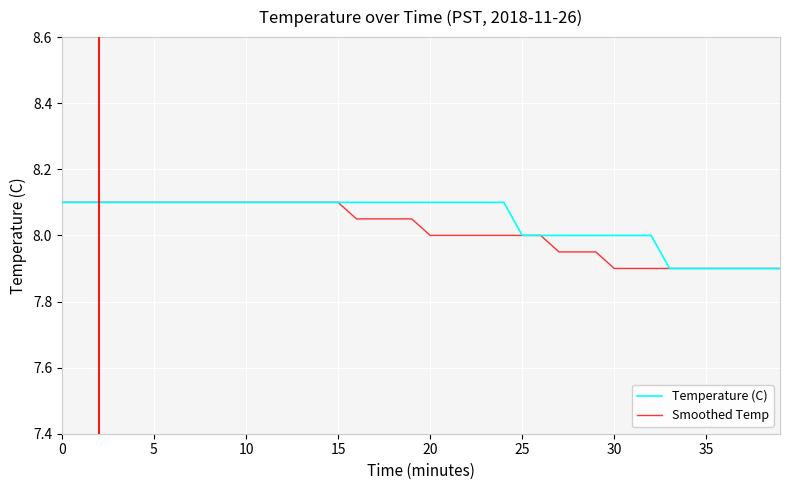

What is the minimum value shown in the chart?

7.9